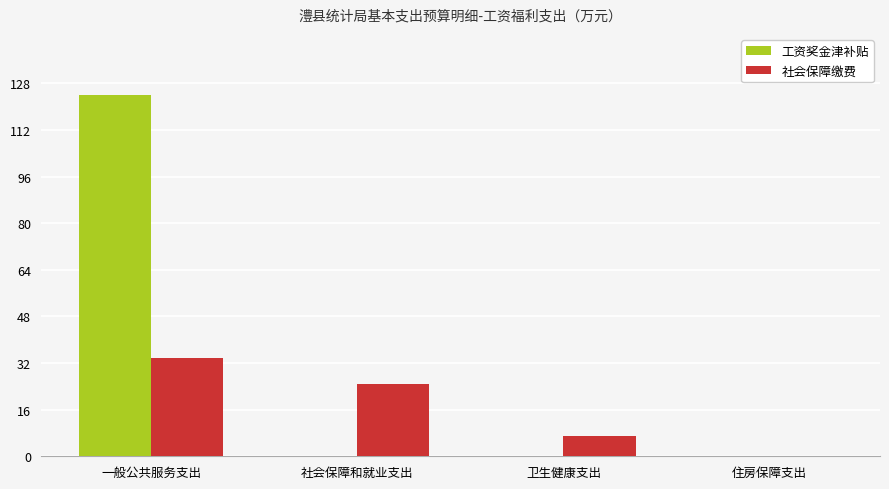

Between 一般公共服务支出 and 卫生健康支出, which series saw the biggest shift?

工资奖金津补贴